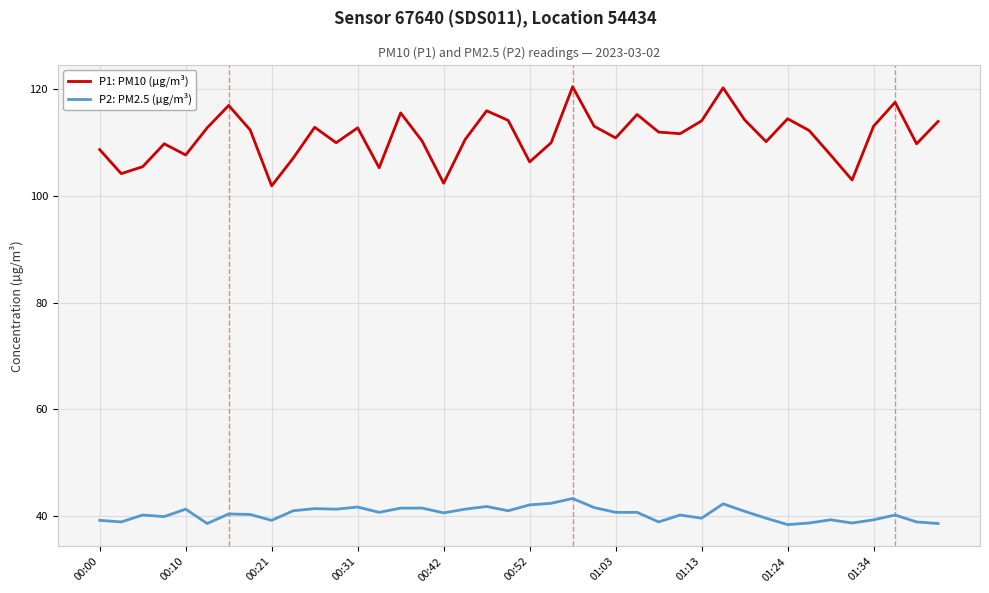

List the series in order of their overall mean, lowest first.

P2: PM2.5 (µg/m³), P1: PM10 (µg/m³)